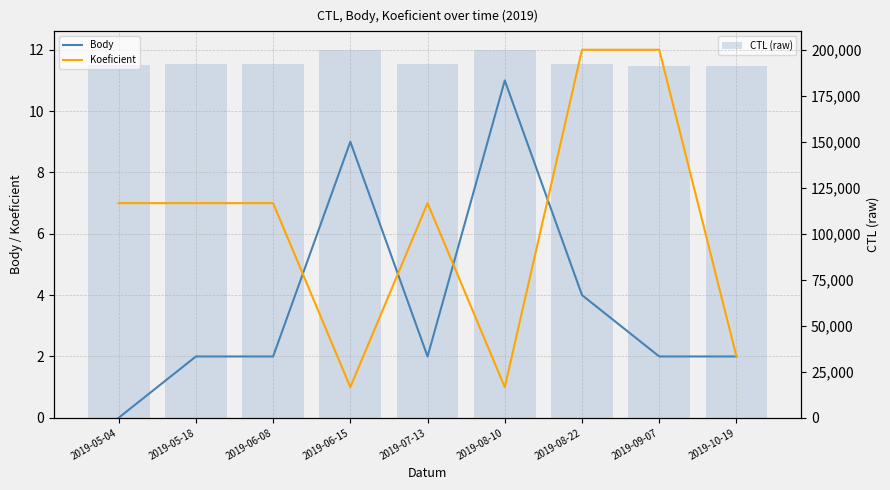

At which label is Koeficient closest to 6?

2019-05-04